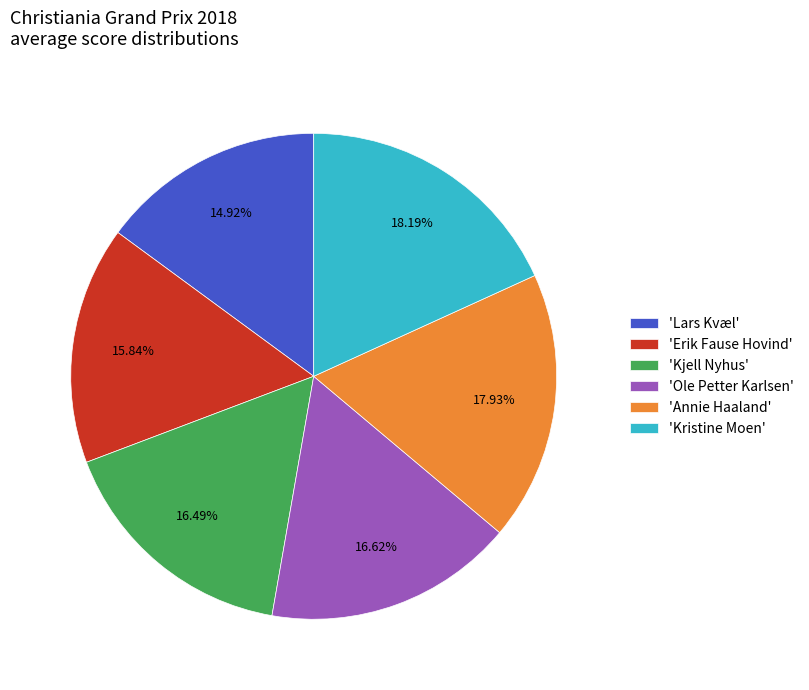

Between 'Ole Petter Karlsen' and 'Erik Fause Hovind', which is larger?

'Ole Petter Karlsen'